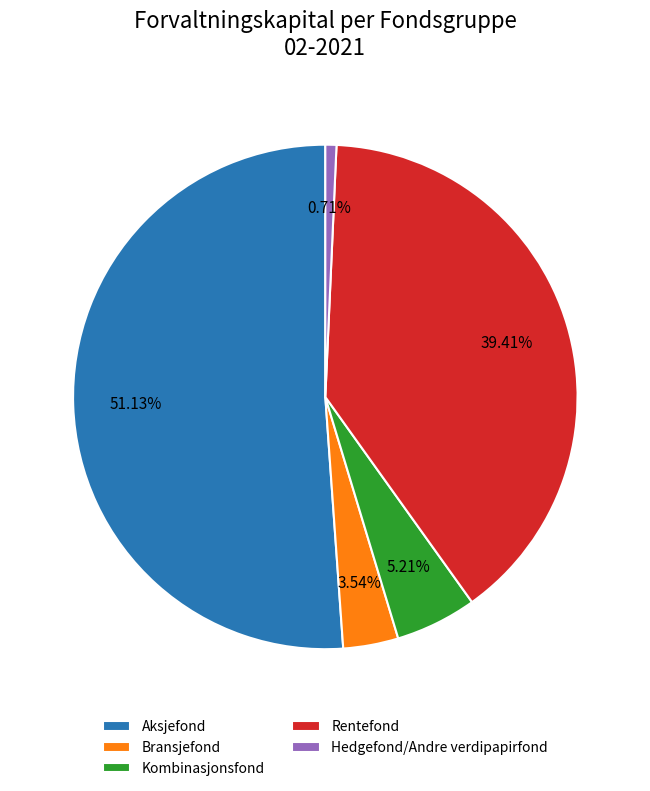

How many segments does this pie chart have?

5